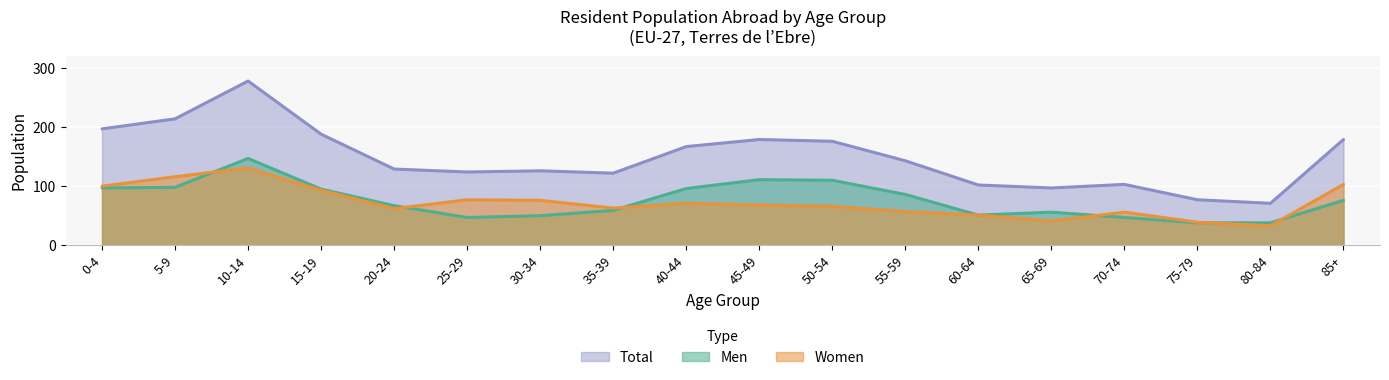

How many categories are shown in the chart?

18